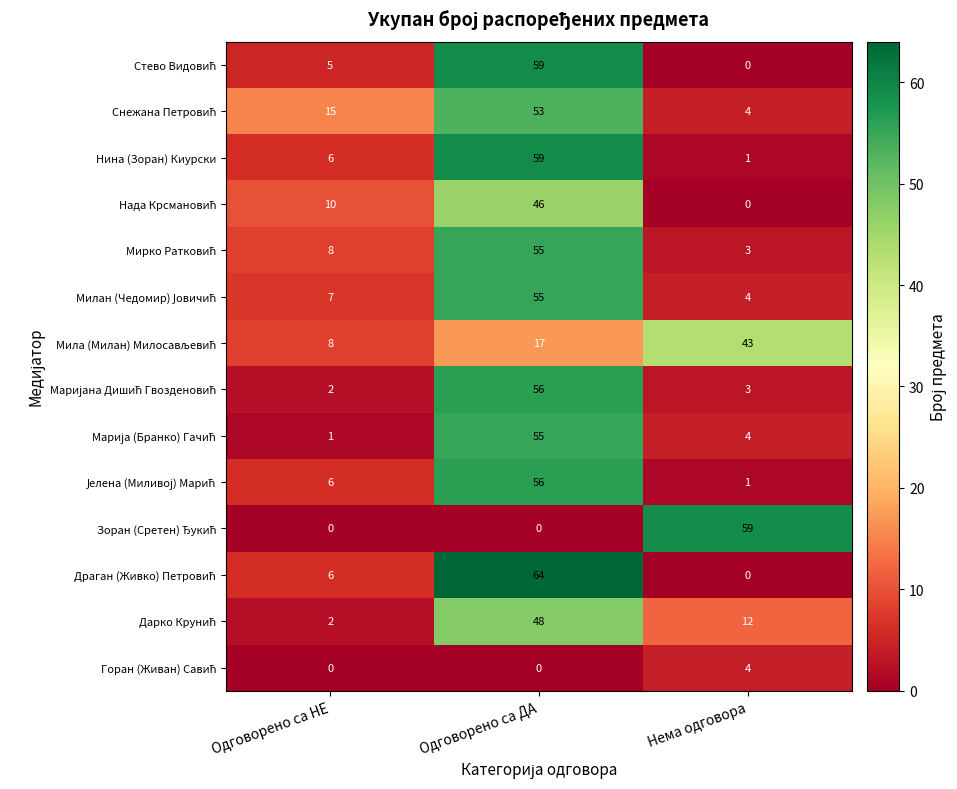

At which category is the sum across all series the highest?

Одговорено са ДА